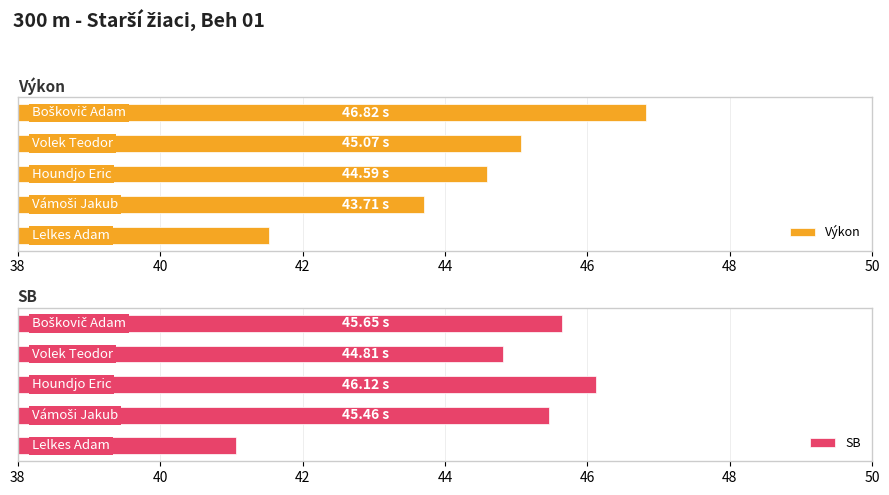

Count the number of data series in this chart.

2